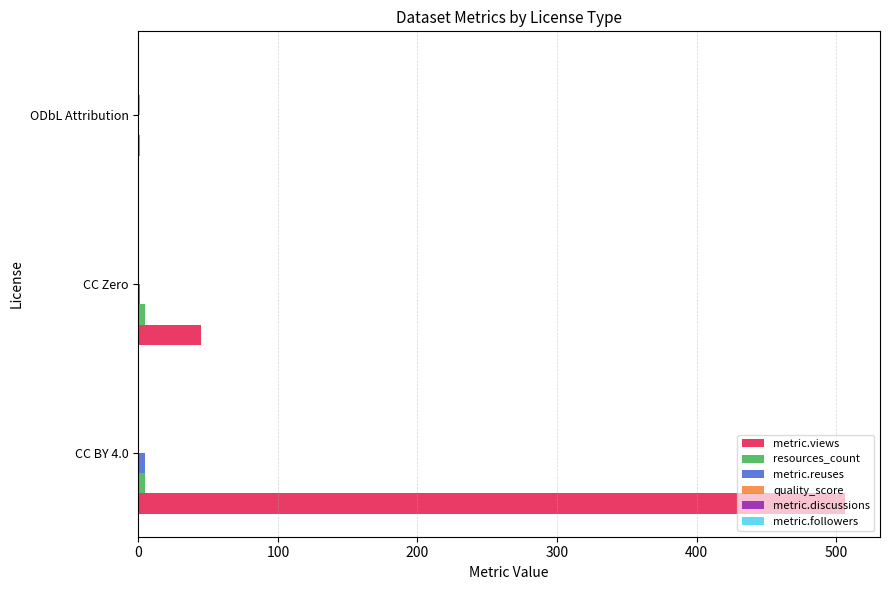

True or false: metric.views has a value of 70.1 at CC Zero.

False